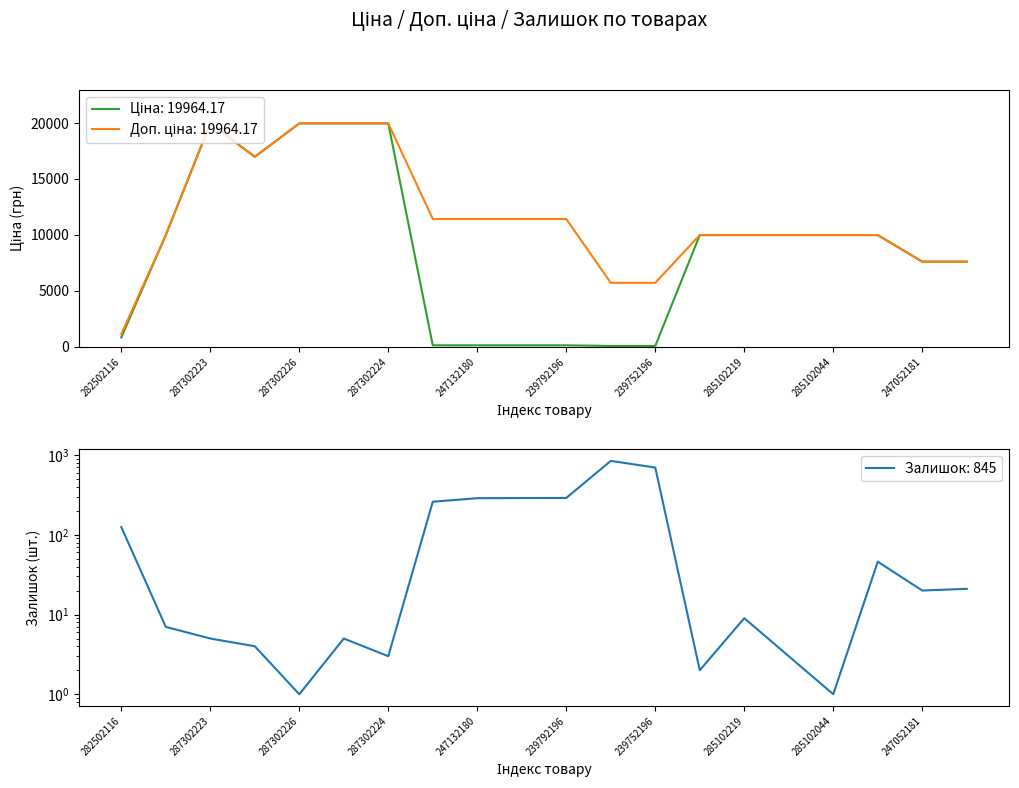

True or false: Доп. ціна and Залишок cross at least once.

False